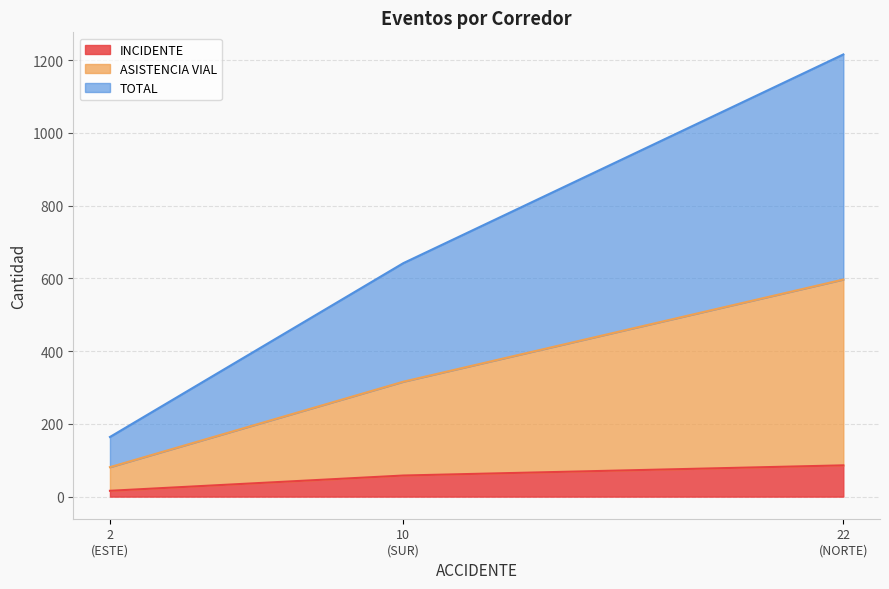

The TOTAL series shows 22 at ESTE. True or false?

False